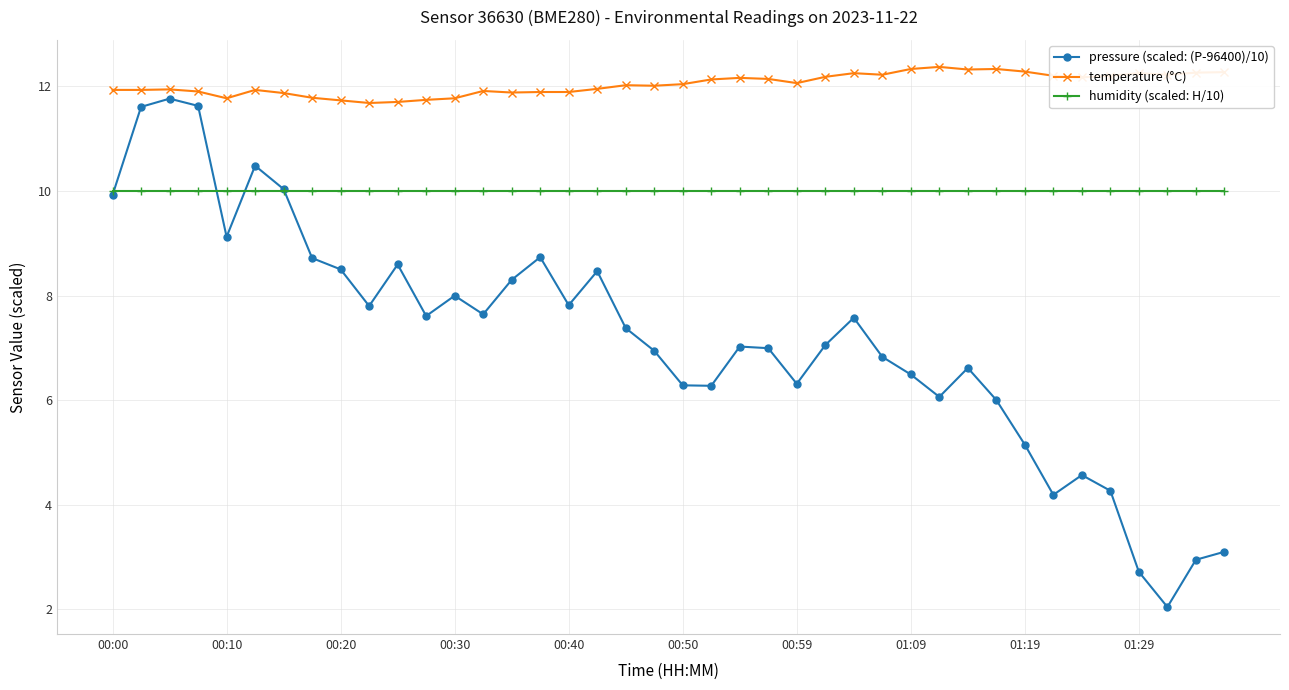

What is the value of the temperature (°C) point at the 12th from the left?

11.7